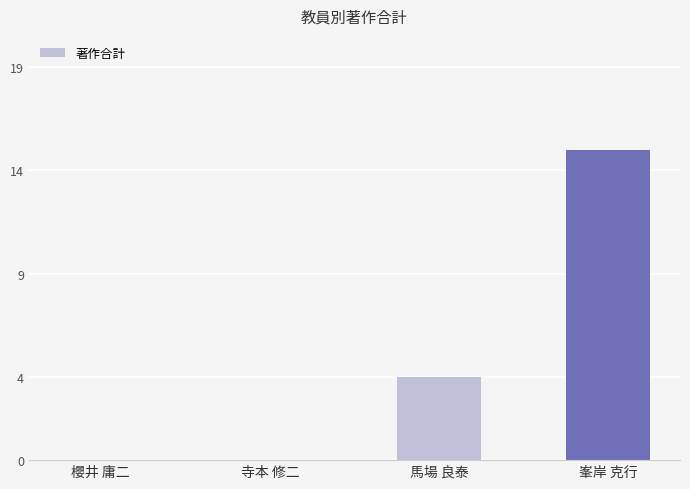

Are the bars grouped side by side (vs. stacked)?

No